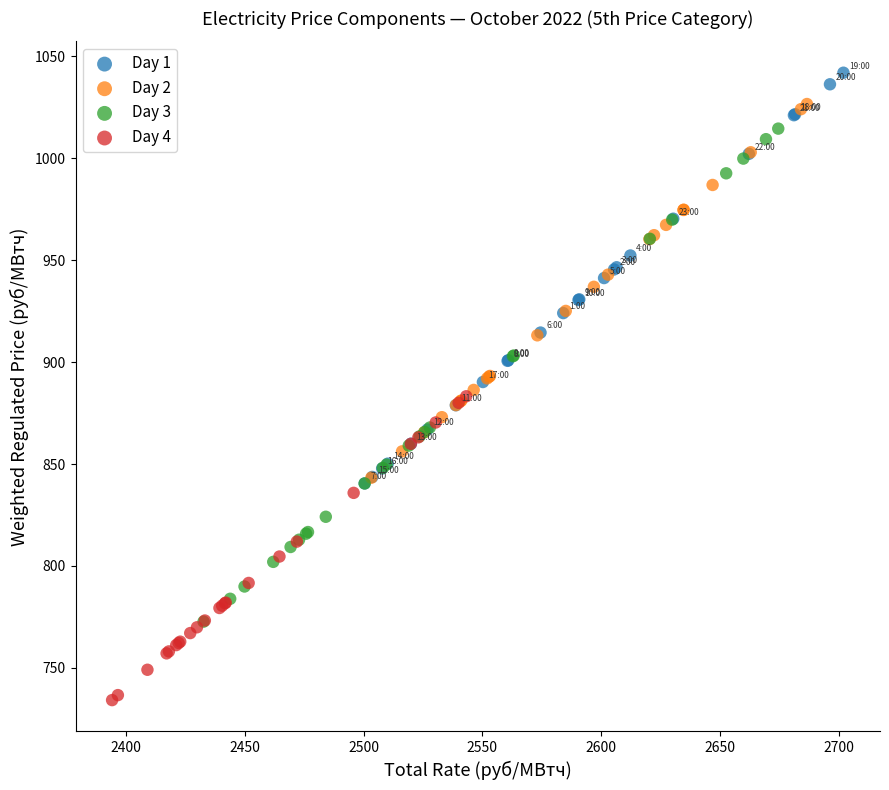

Which series contains the lowest Y value?

Day 4